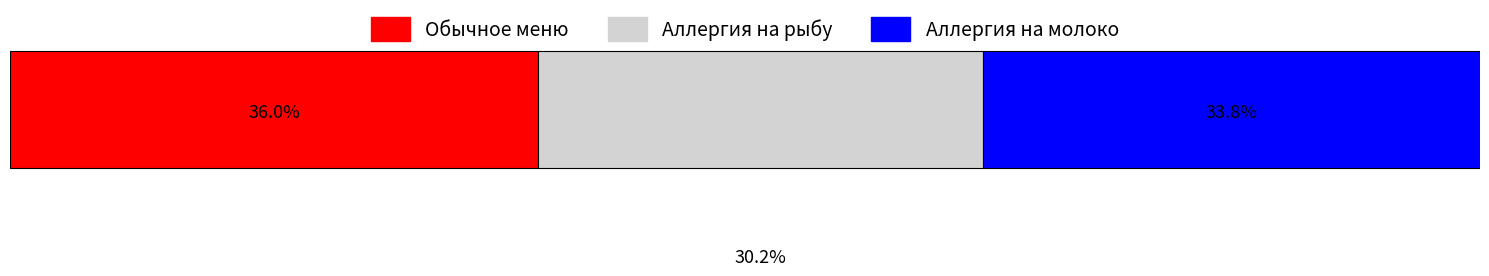

What are all the series names shown in the legend?

Обычное меню, Аллергия на рыбу, Аллергия на молоко